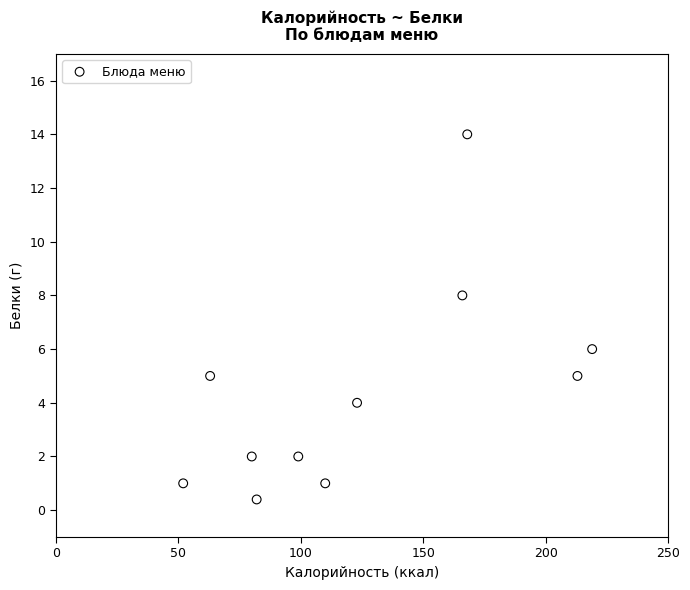

What is the range of X values (max minus min)?

167.0